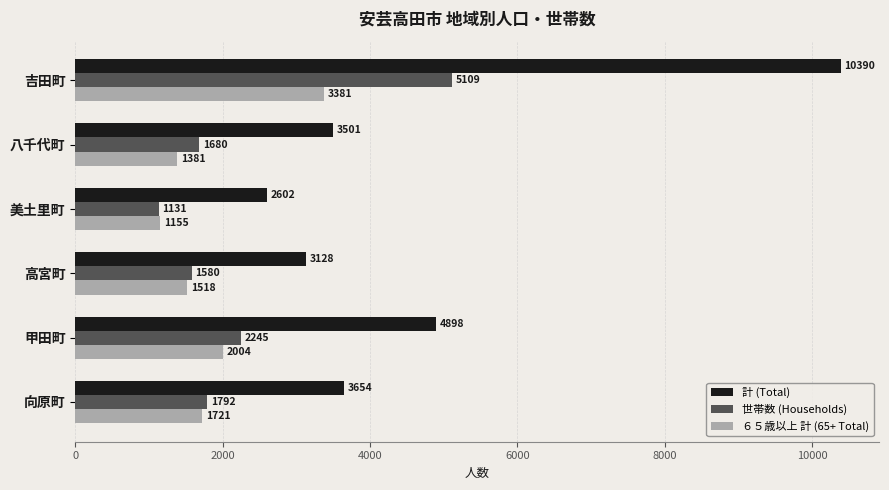

Which series has the widest spread of values?

計 (Total)